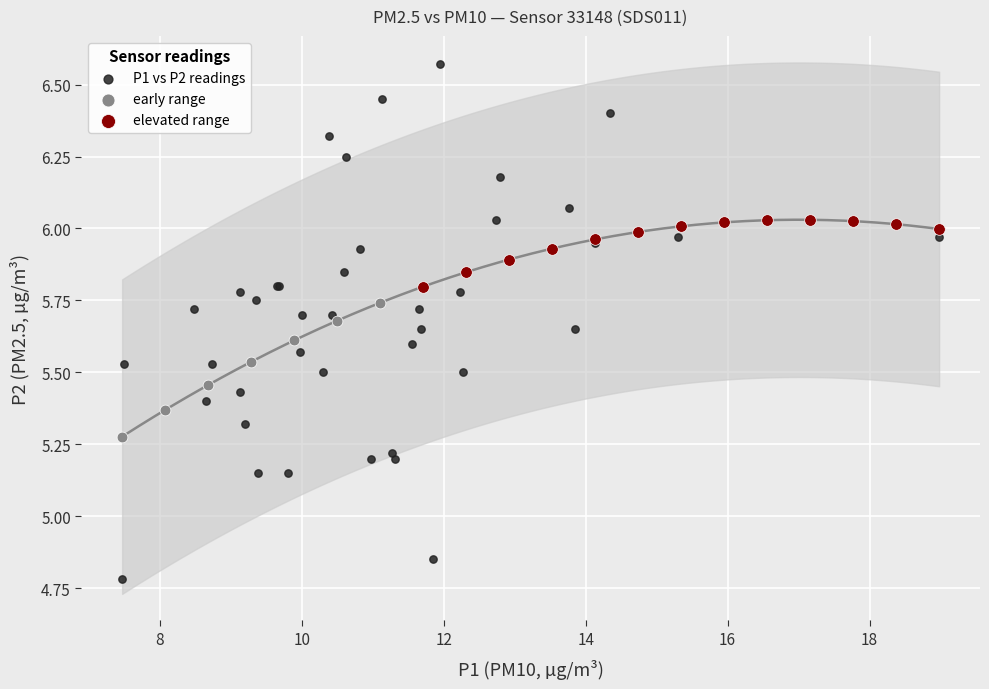

Which series reaches the minimum Y coordinate?

P1 vs P2 readings